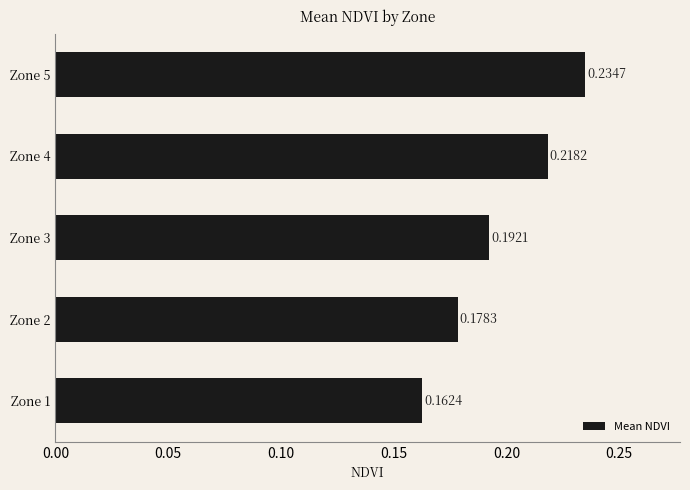

Rank the categories by value from lowest to highest.

Zone 1, Zone 2, Zone 3, Zone 4, Zone 5